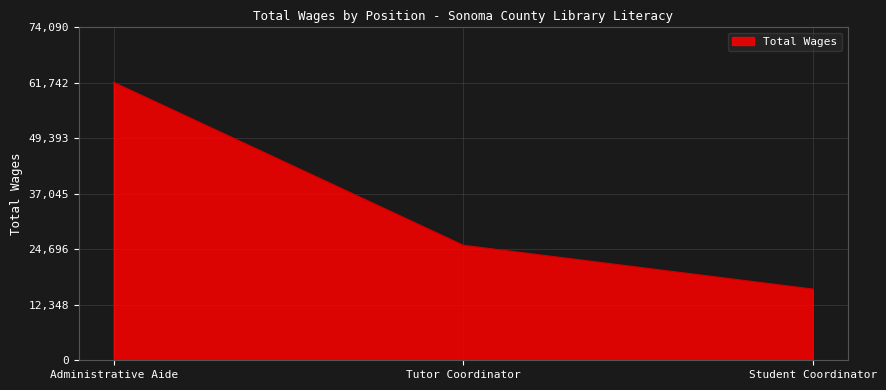

Reading right to left, transcribe all the data shown in this chart.

15808	25545	61742